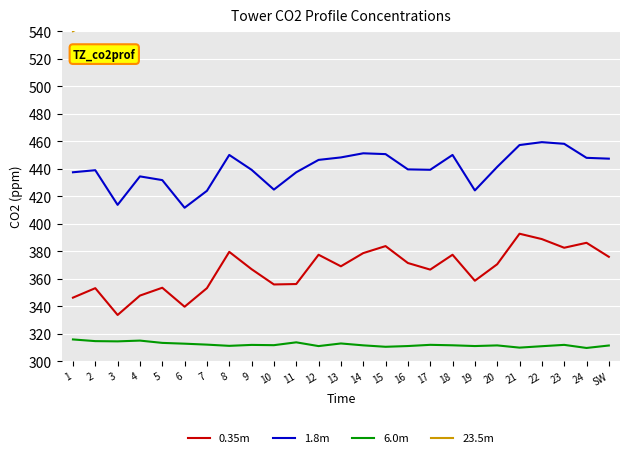

How many lines are shown in the chart?

4